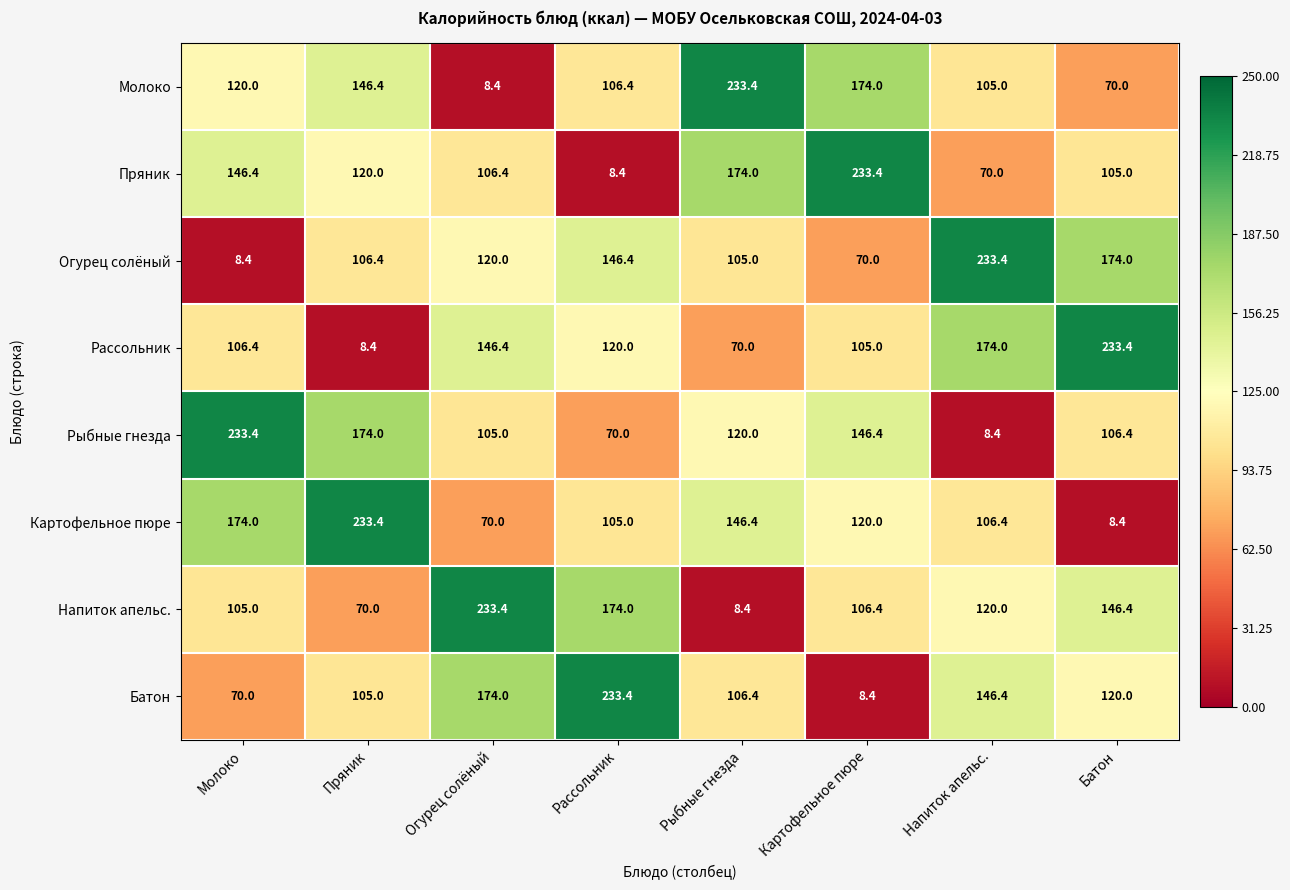

What is the sum of the Пряник values at Напиток апельс. and Пряник?

190.0